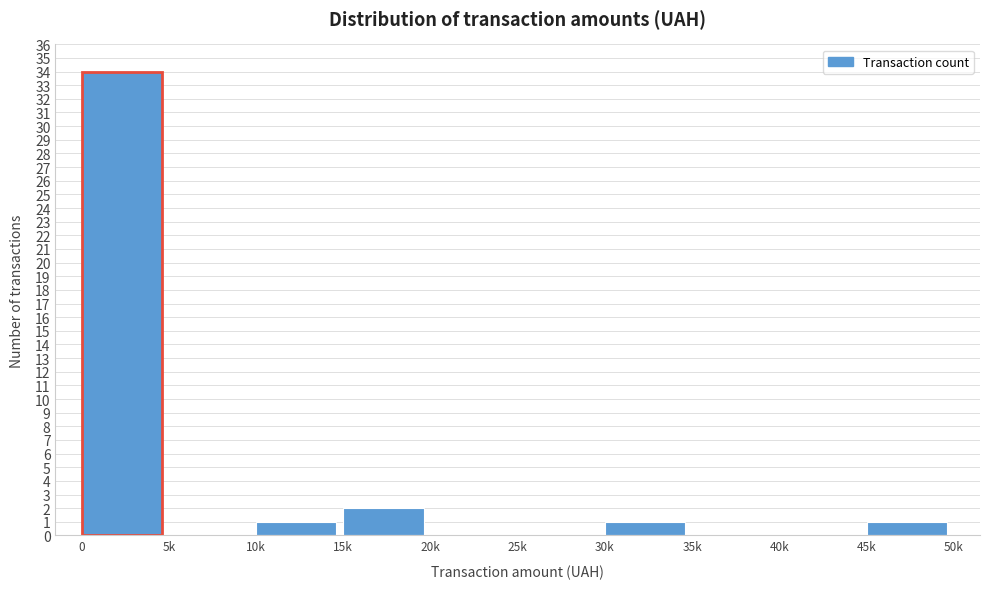

Reading left to right, transcribe all the data shown in this chart.

0=34	5k=0	10k=1	15k=2	20k=0	25k=0	30k=1	35k=0	40k=0	45k=1